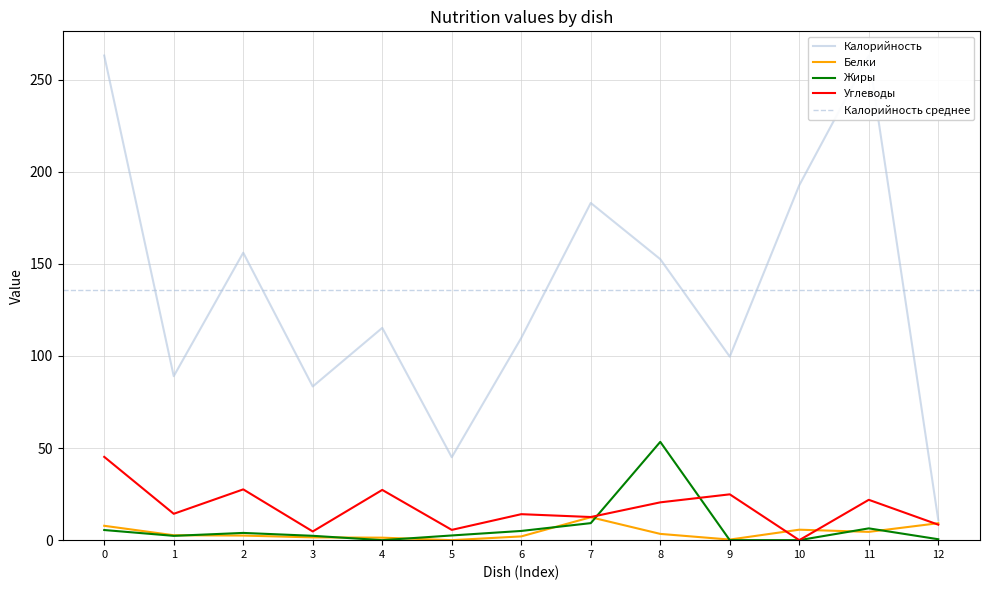

Reading left to right, list all the values displayed in this chart.

Калорийность: 263.0	89.0	156.0	83.4	115.2	45.0	109.8	183.0	152.5	99.6	192.6	263.0	10.8
Белки: 7.8	2.7	2.5	1.5	1.4	0.0	2.0	12.4	3.4	0.3	5.7	4.5	9.2
Жиры: 5.5	2.3	3.9	2.4	0.0	2.5	5.0	9.2	53.4	0.0	0.0	6.4	0.5
Углеводы: 45.2	14.3	27.6	4.7	27.3	5.6	14.1	12.6	20.5	24.9	0.0	21.9	8.4